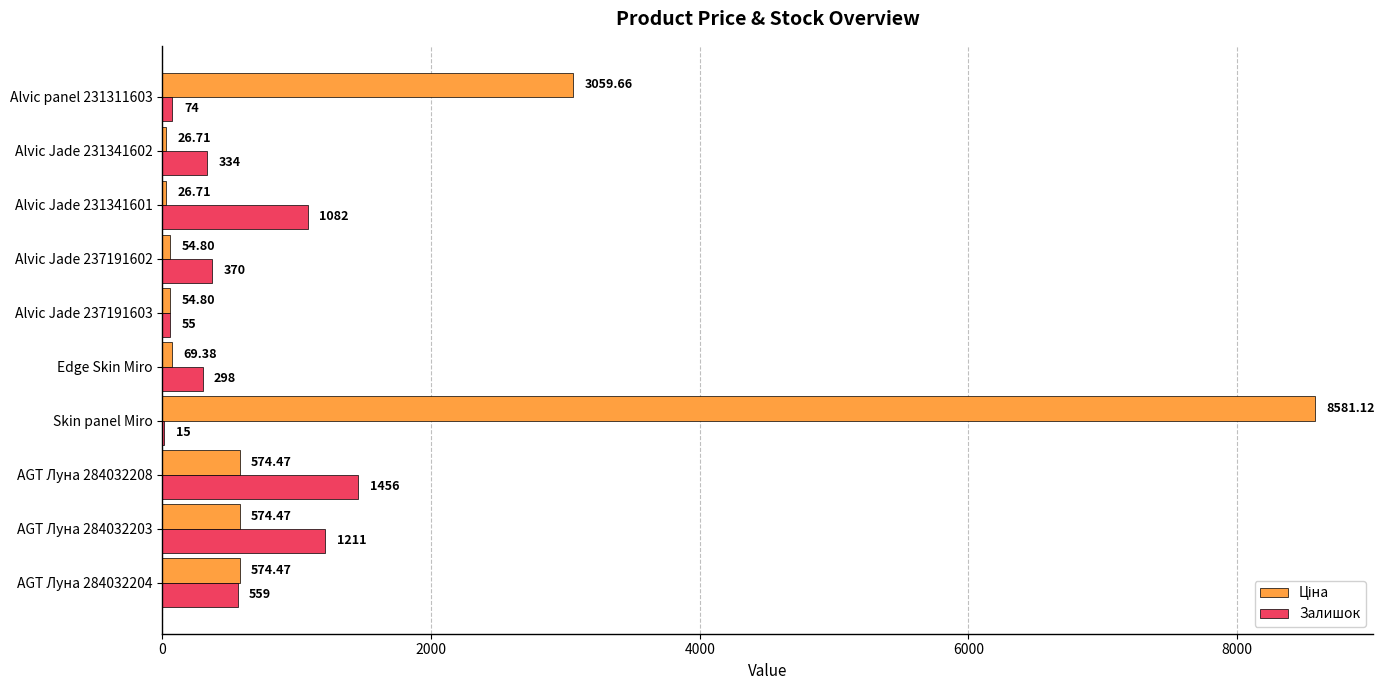

What is the sum of the Залишок values at AGT Луна 284032208 and Edge Skin Miro?

1754.0